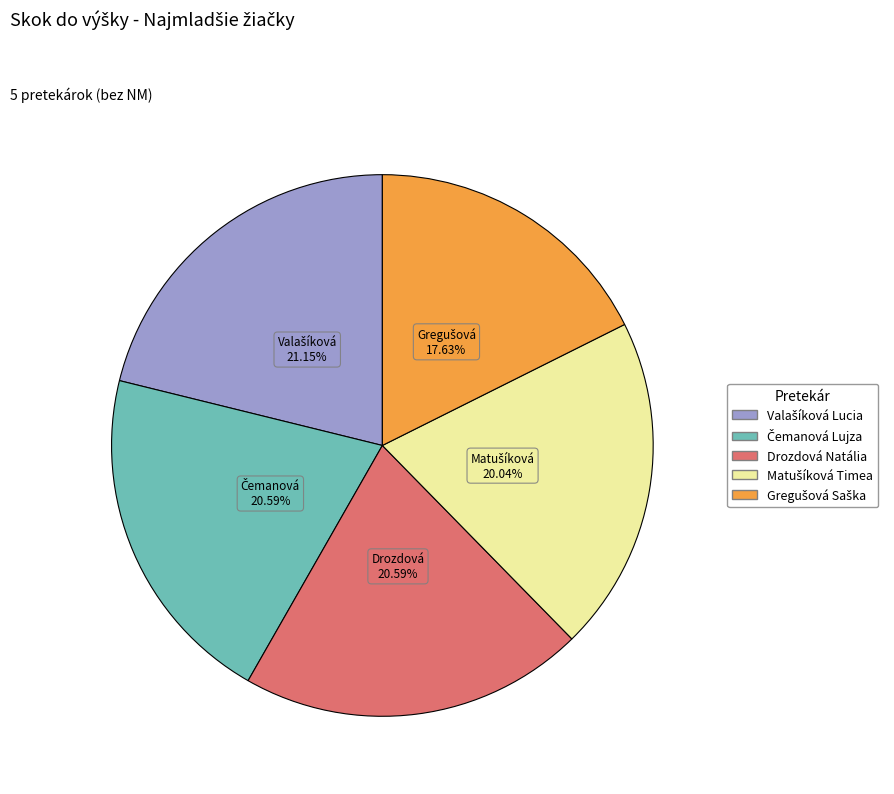

Does any single category account for the majority?

No